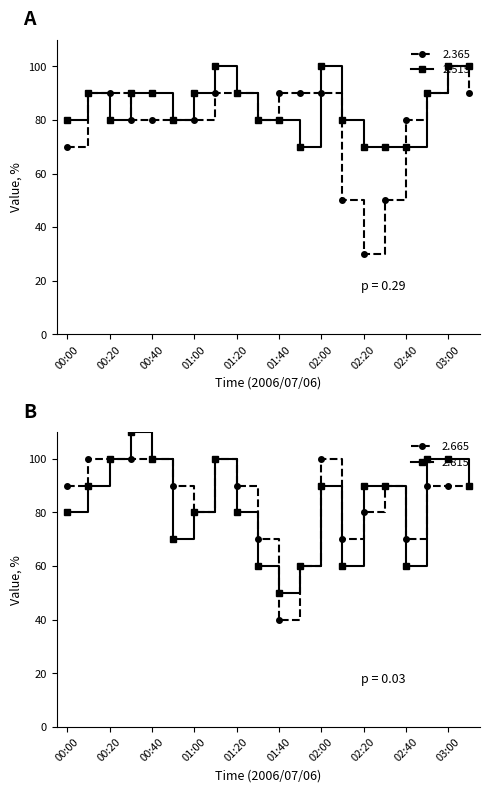

Which category has the highest value across all series?

00:30